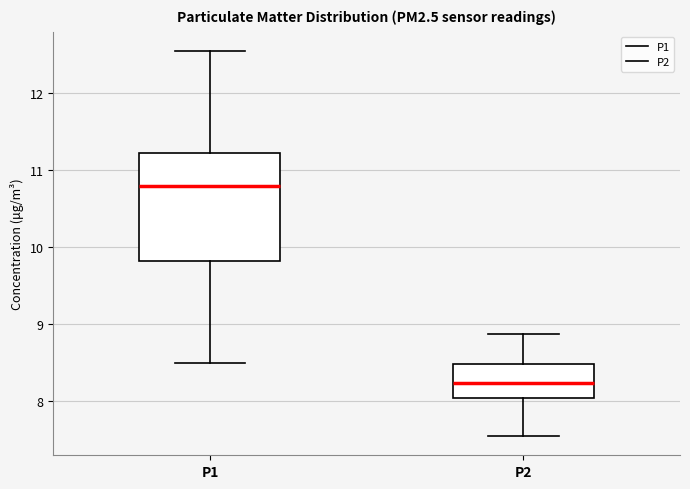

Which box's median line is the highest?

P1